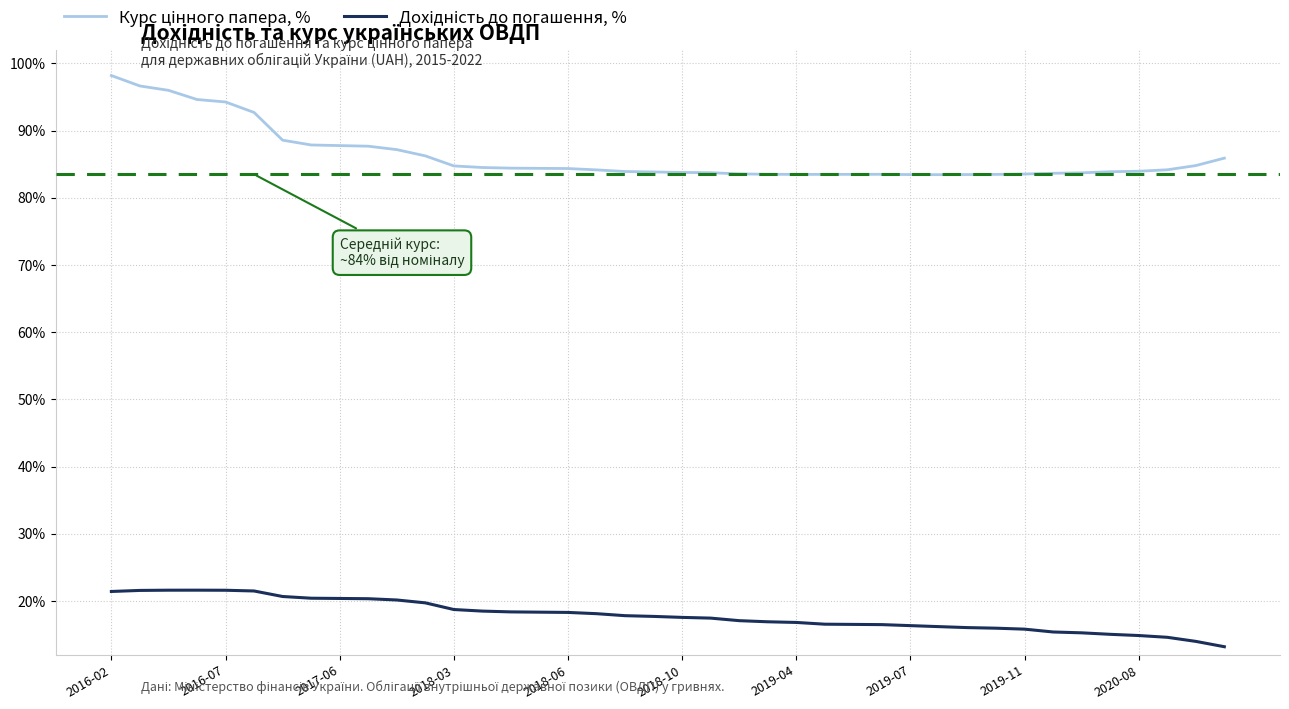

What is the smallest value displayed?

13.2